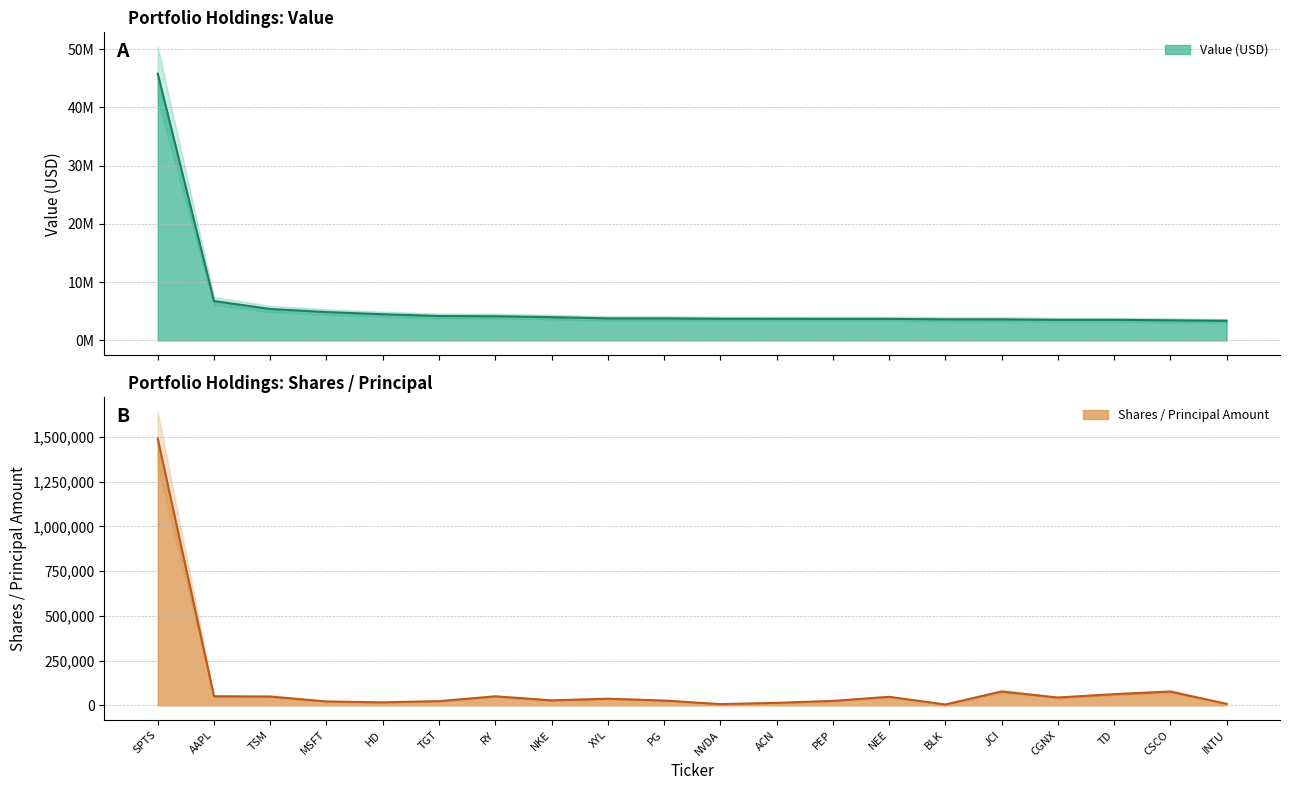

What is the maximum value shown in the chart?

45784000